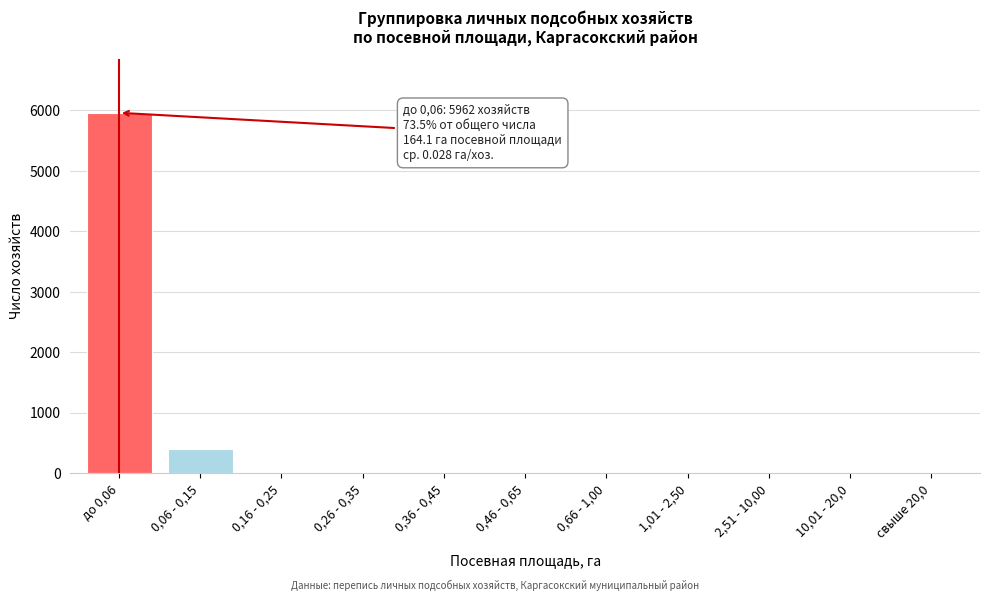

Is it true that the value at 0,36 - 0,45 is -2346?

False